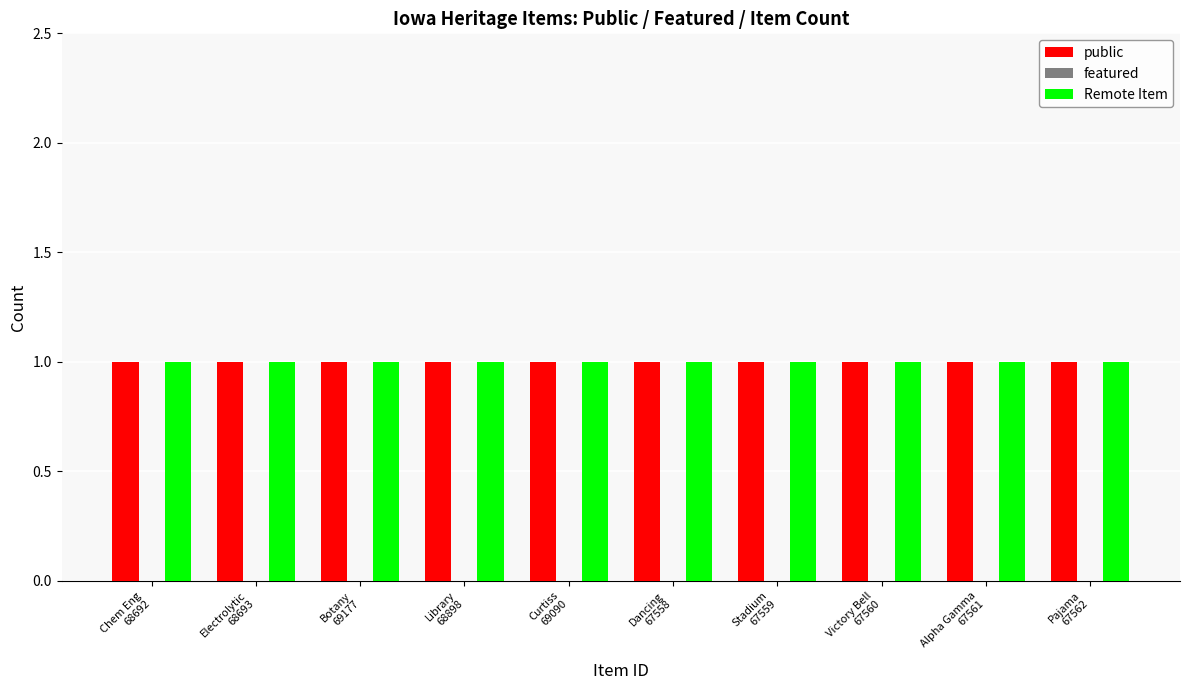

Rank the categories by public value from lowest to highest.

Chem Eng
68692, Electrolytic
68693, Botany
69177, Library
68898, Curtiss
69090, Dancing
67558, Stadium
67559, Victory Bell
67560, Alpha Gamma
67561, Pajama
67562